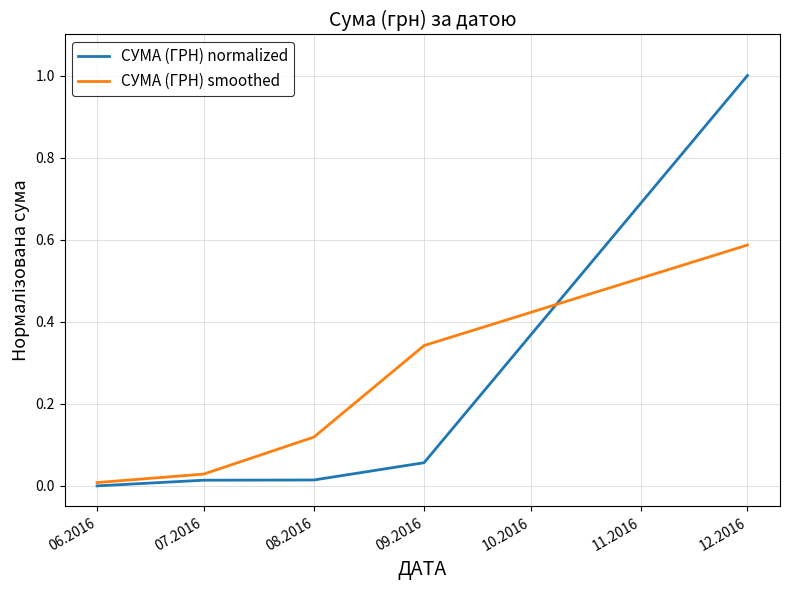

Between 08.2016 and 12.2016, which series saw the biggest shift?

СУМА (ГРН) normalized